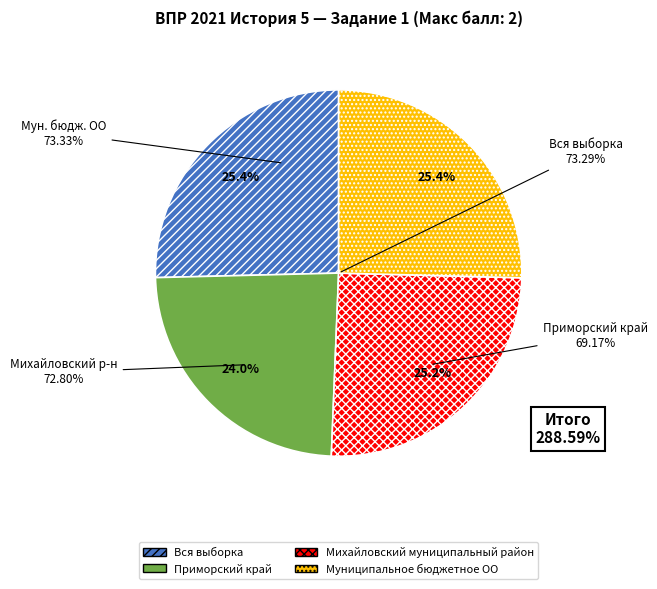

To the nearest percent, what is the difference between the largest and smallest slice percentages?

1%